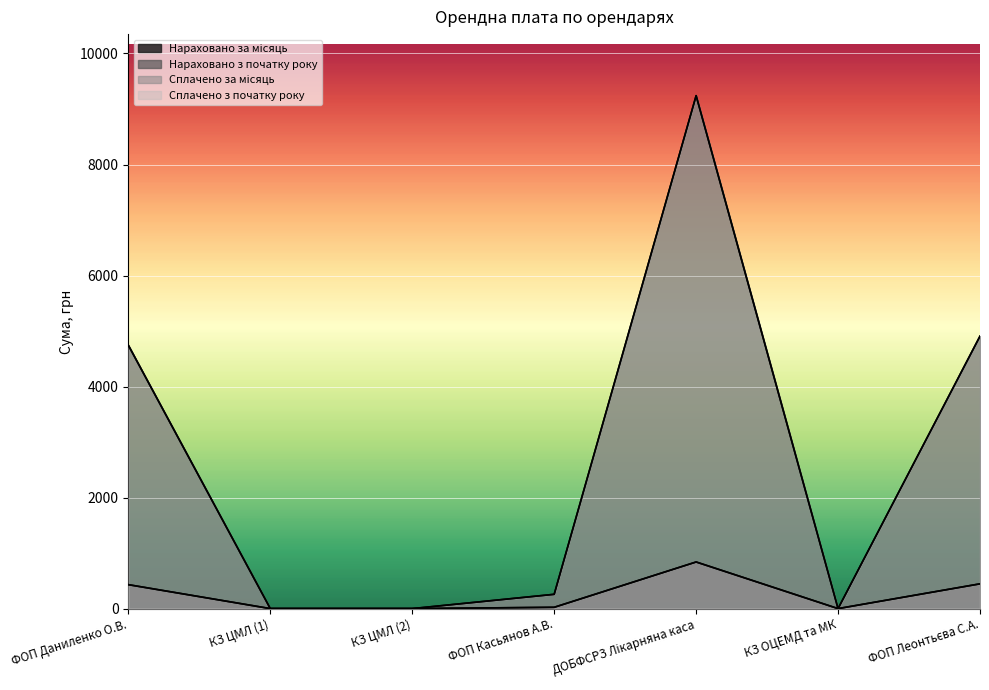

Is the value of Нараховано за місяць at ДОБФСРЗ Лікарняна каса greater than the value of Нараховано з початку року at ДОБФСРЗ Лікарняна каса?

No